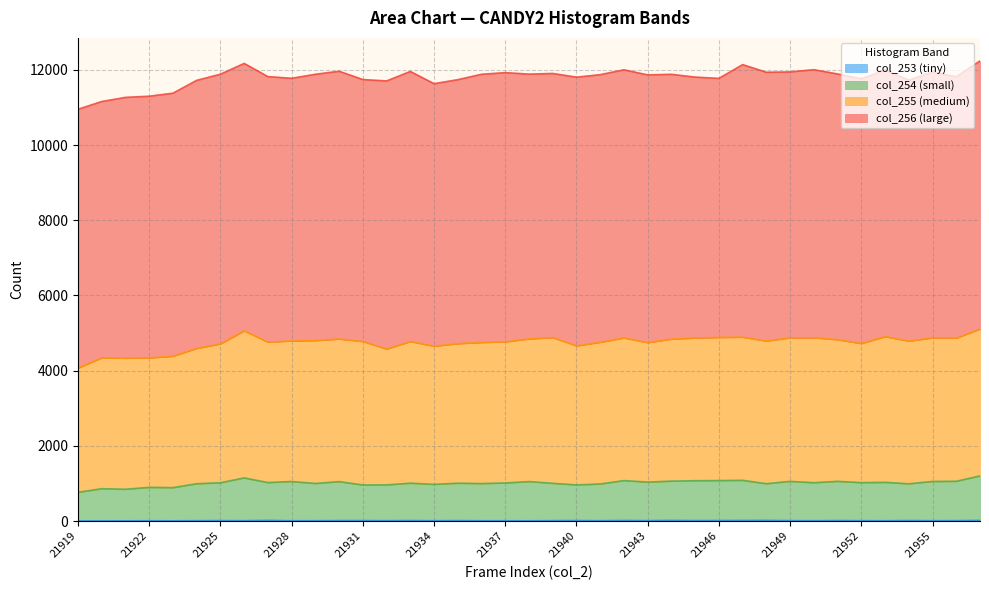

At how many categories does at least one series exceed 1612?

39